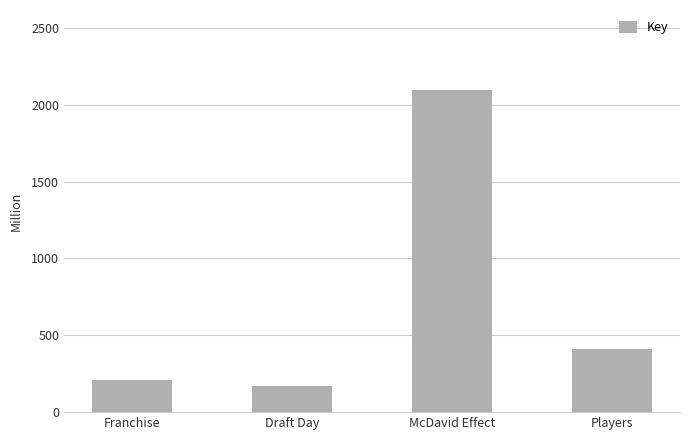

At which label does the data first exceed 408?

McDavid Effect